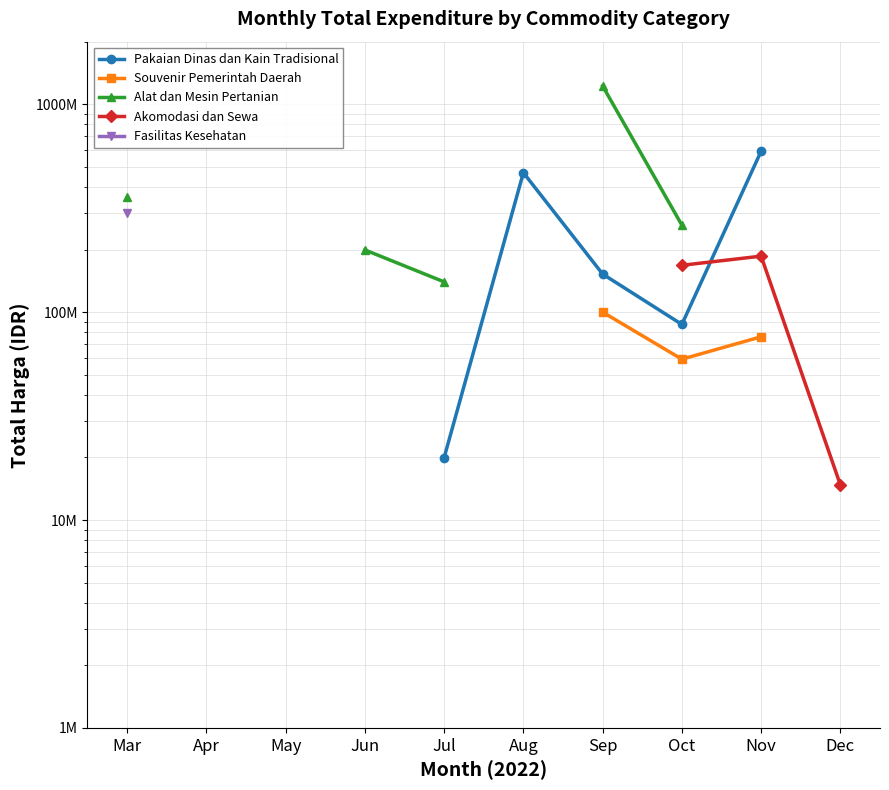

Where is the first local minimum for Souvenir Pemerintah Daerah?

Oct